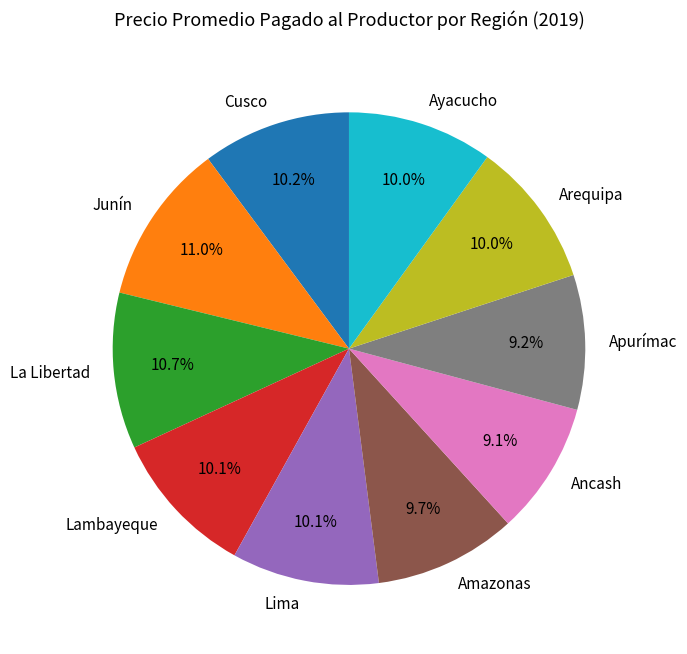

To the nearest percent, what portion does La Libertad represent?

11%